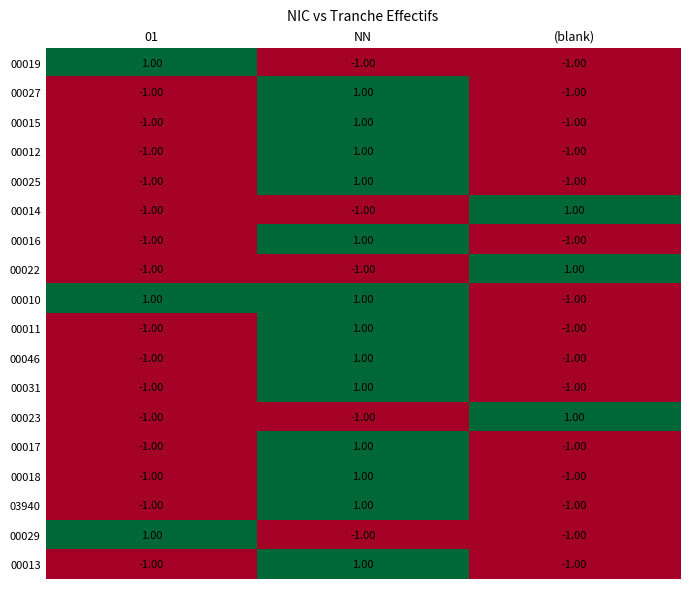

Which series has the largest total across all categories?

00010